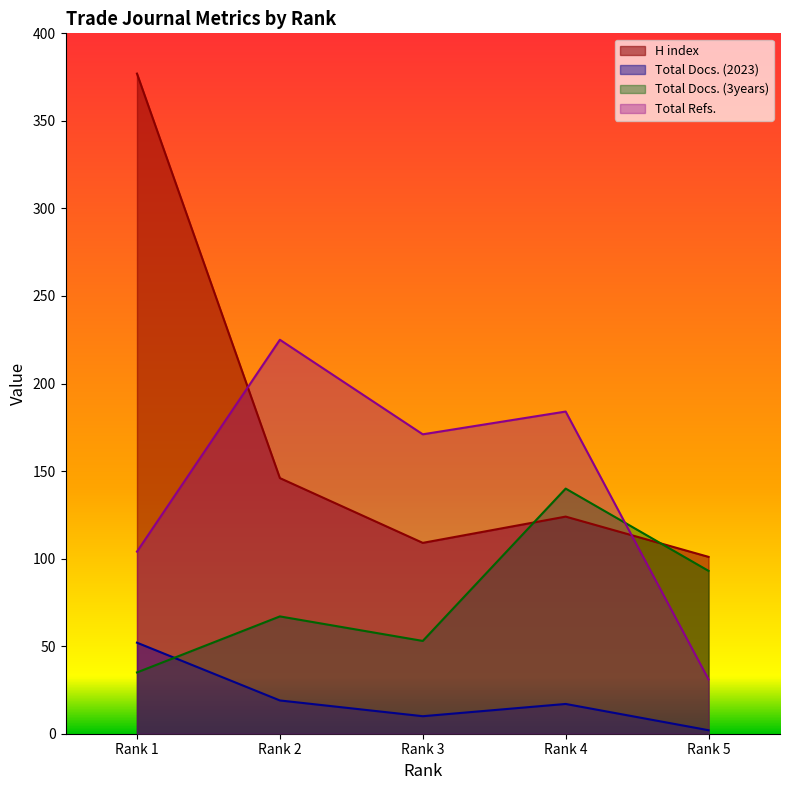

Reading left to right, list all the values displayed in this chart.

H index: 377	146	109	124	101
Total Docs. (2023): 52	19	10	17	2
Total Docs. (3years): 35	67	53	140	93
Total Refs.: 104	225	171	184	31